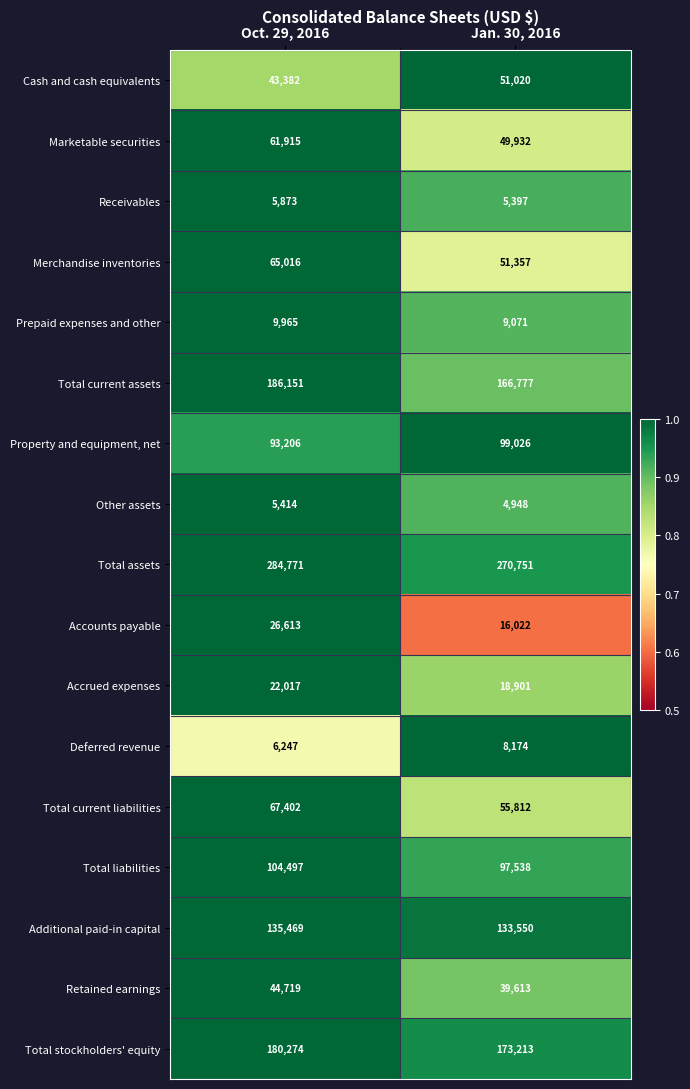

Rank the series by their maximum value, from highest to lowest.

Total assets, Total current assets, Total stockholders' equity, Additional paid-in capital, Total liabilities, Property and equipment, net, Total current liabilities, Merchandise inventories, Marketable securities, Cash and cash equivalents, Retained earnings, Accounts payable, Accrued expenses, Prepaid expenses and other, Deferred revenue, Receivables, Other assets